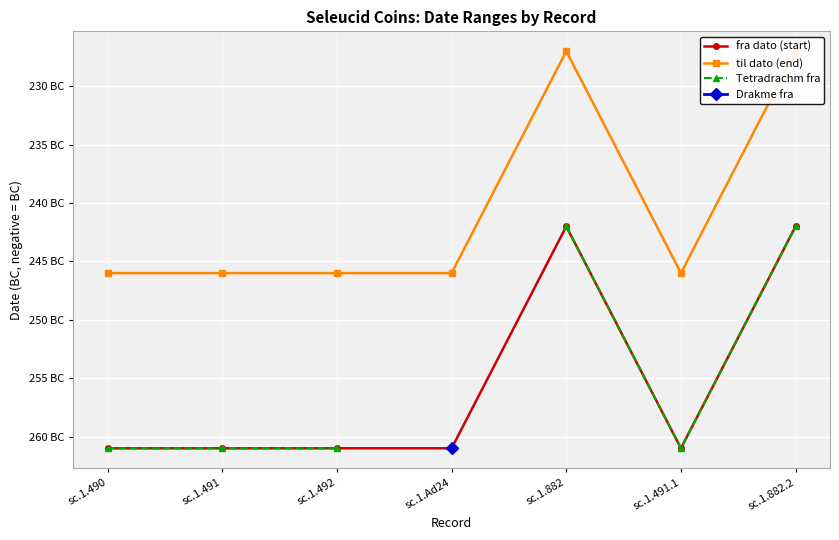

What is the maximum value shown in the chart?

-227.0